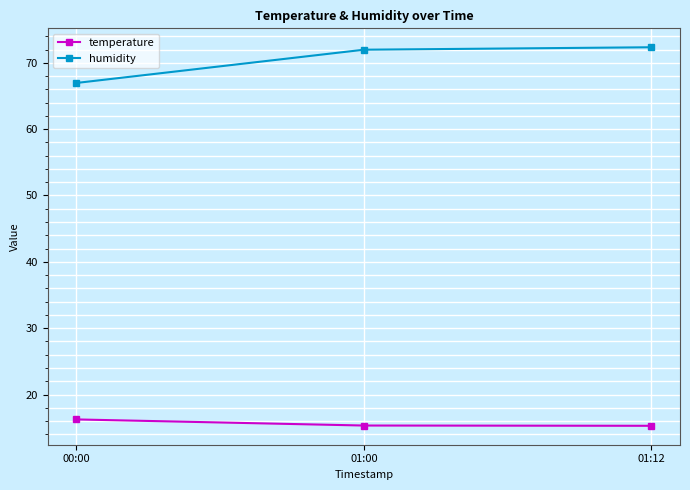

What is the value of the temperature point at the 3rd from the left?

15.3